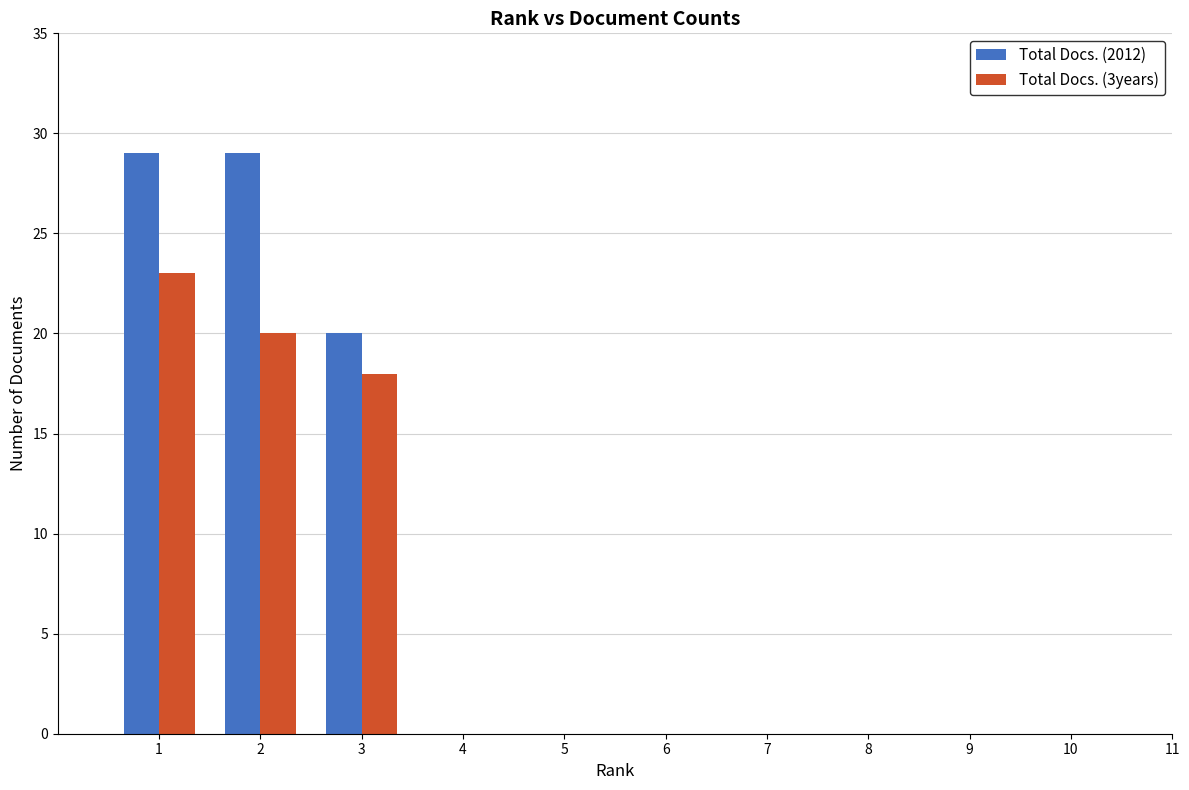

Between 1 and 3, which series saw the biggest shift?

Total Docs. (2012)